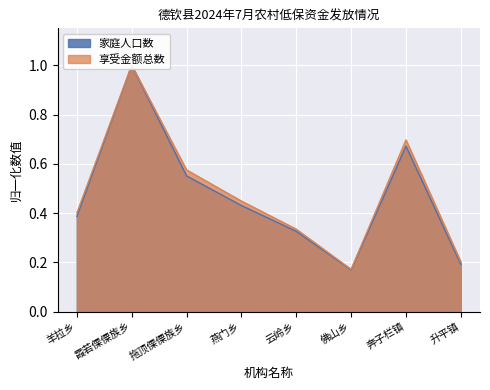

What is the difference between the 家庭人口数 values at 燕门乡 and 拖顶傈僳族乡?

0.1